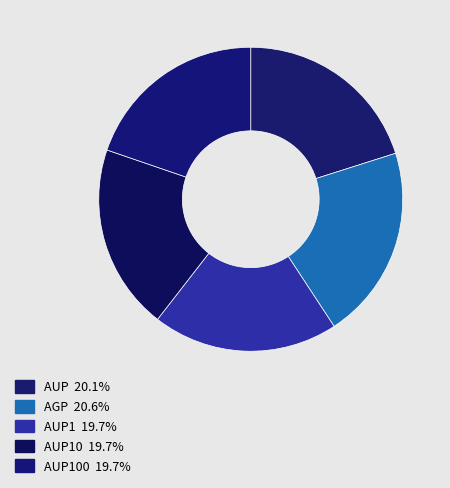

Count the number of slices in the pie.

5